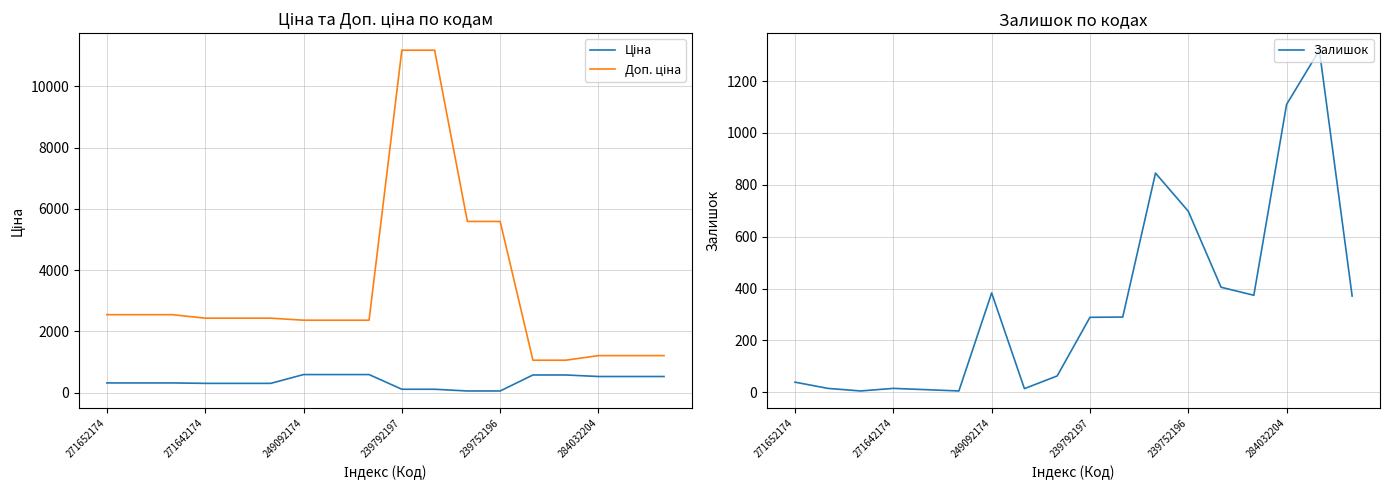

Does the chart have visible grid lines?

Yes